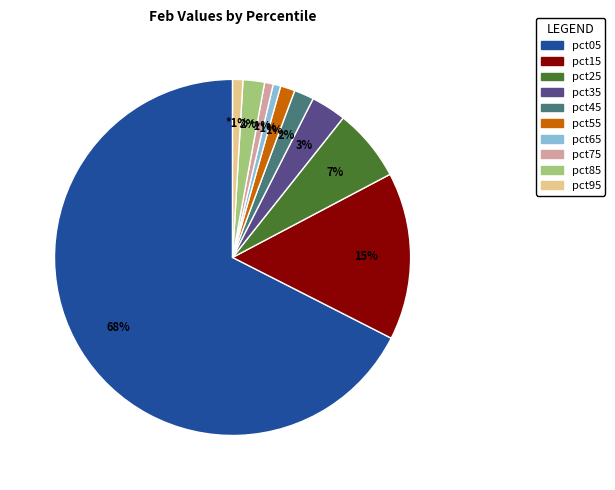

What is the majority slice?

pct05